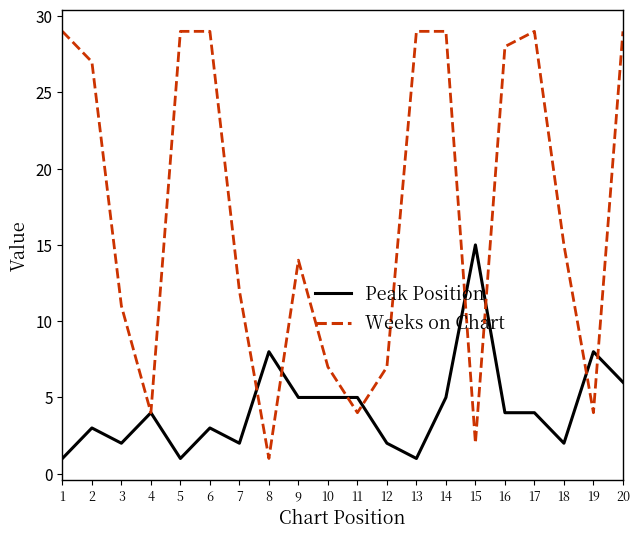

True or false: Weeks on Chart has more than 1 interior local peaks.

True